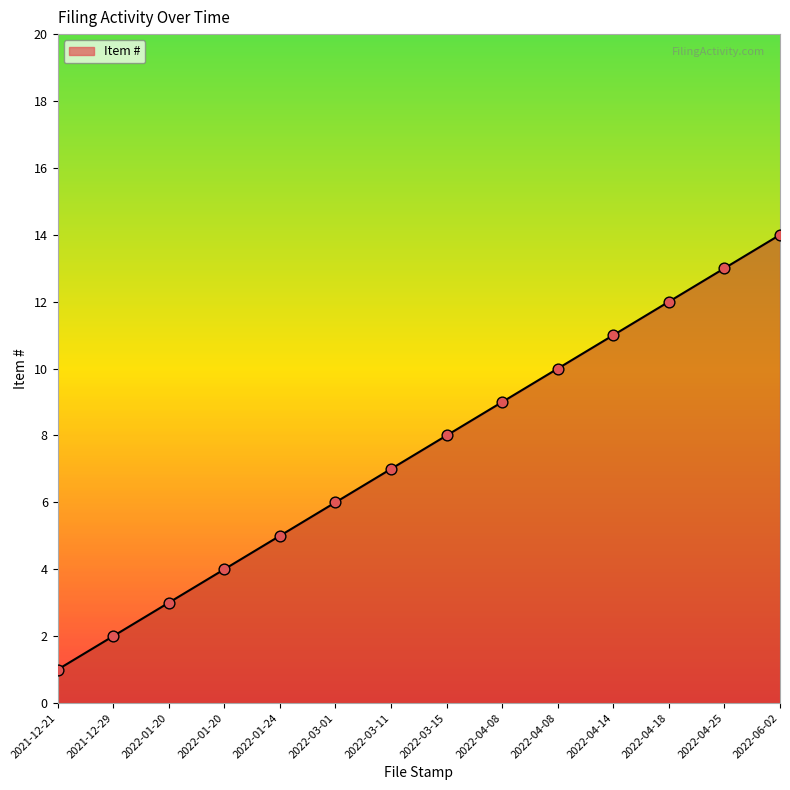

Between 2022-04-25 and 2021-12-21, which is larger?

2022-04-25